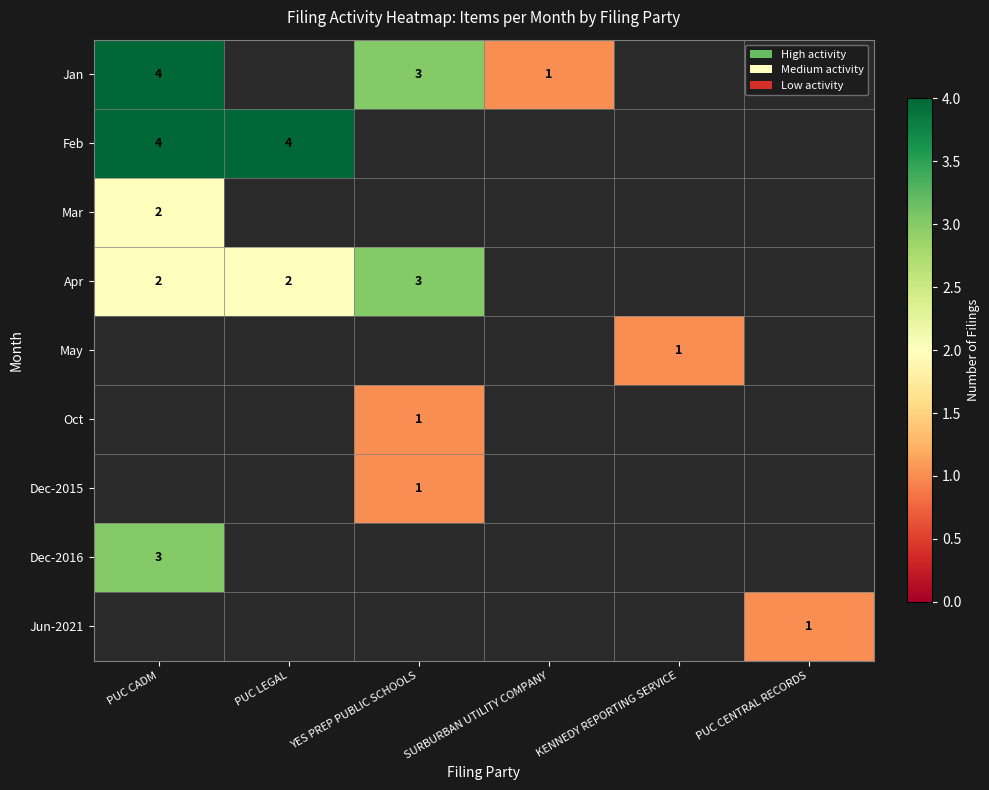

Is it true that Jun-2021 equals 1 at PUC CENTRAL RECORDS?

True